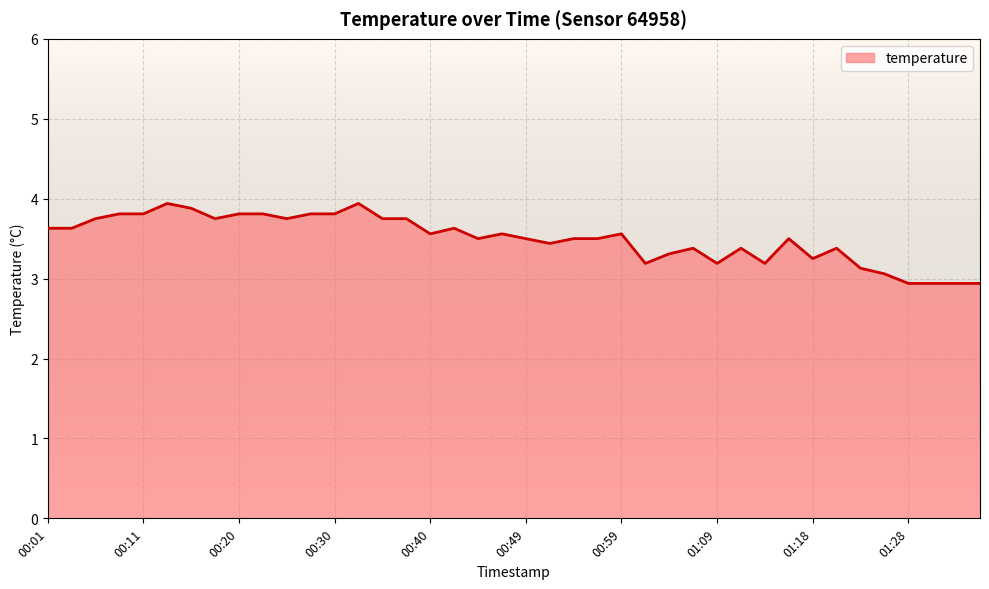

What is the maximum value shown in the chart?

3.9